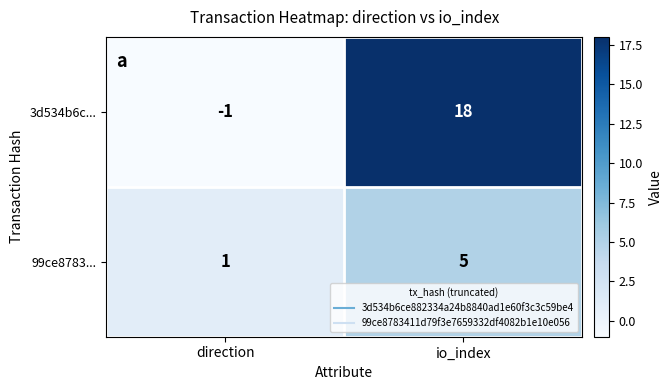

What is the spread (max minus min) of values at io_index?

13